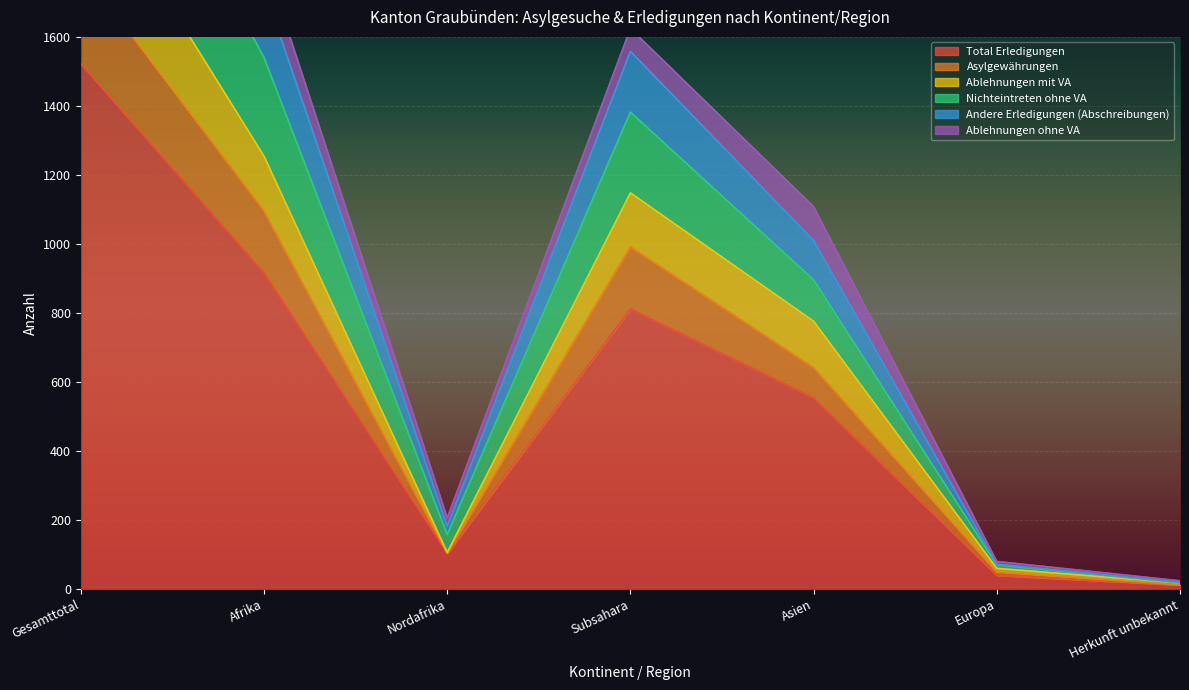

Which series changed the most between Nordafrika and Europa?

Nichteintreten ohne VA